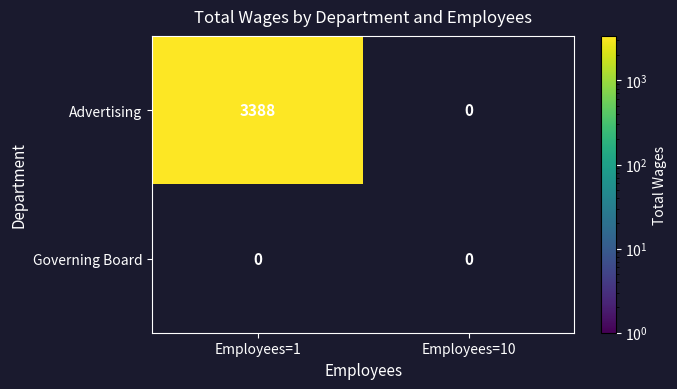

Is the value of Advertising at 0 greater than the value of Governing Board at 1?

Yes